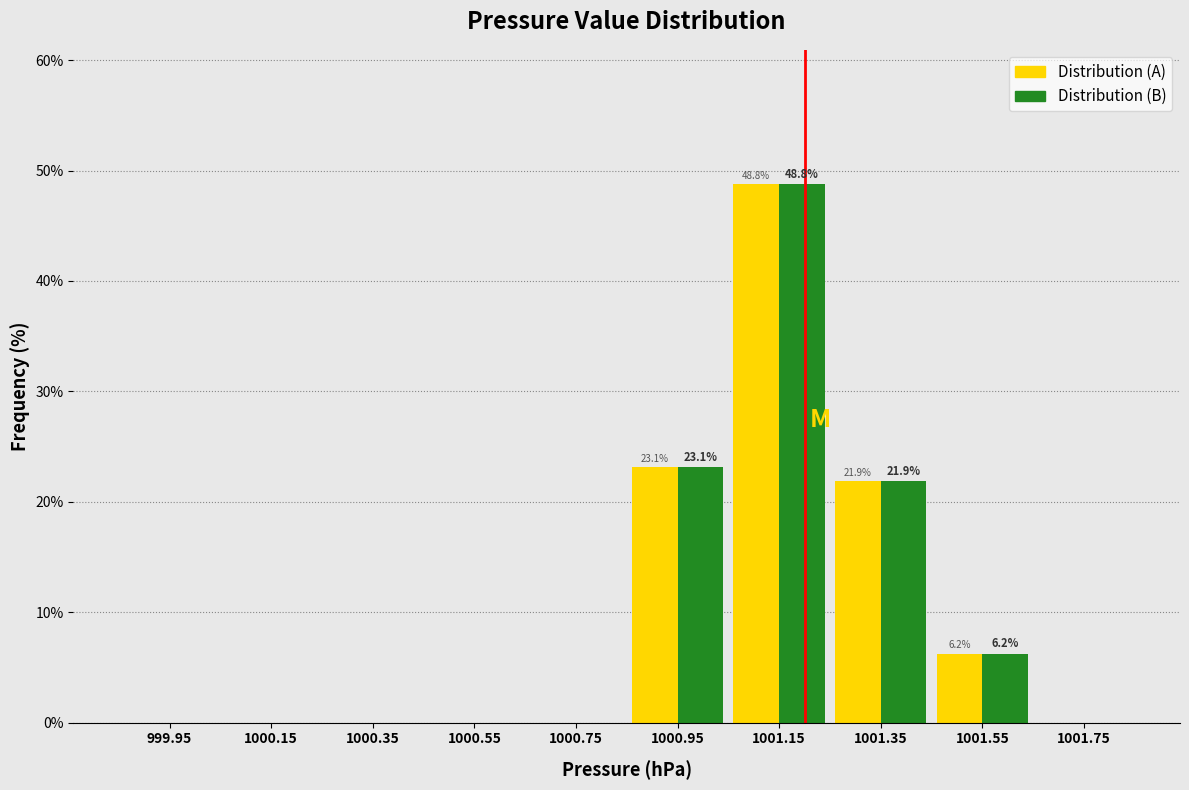

In the Distribution (A) series, which range on the x-axis has the tallest bar?

1001.05 to 1001.25